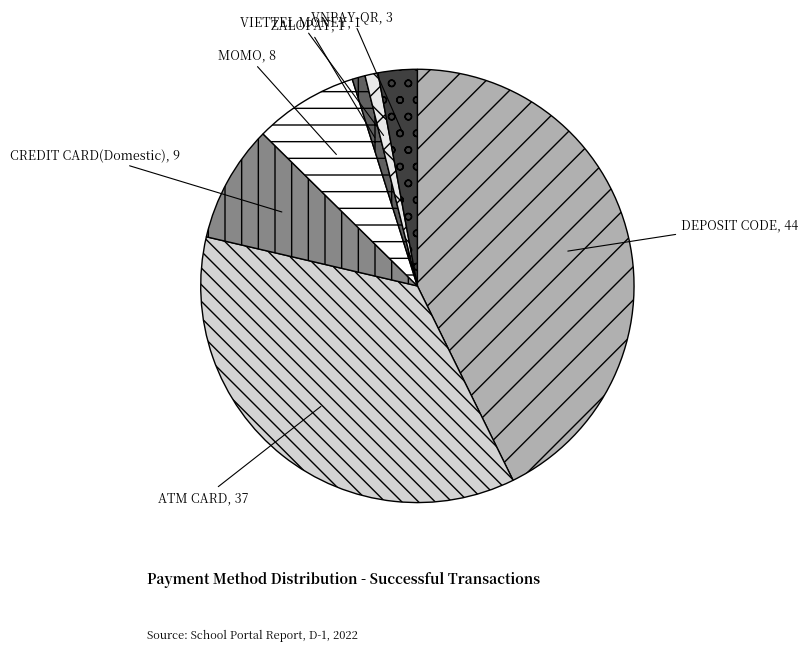

Does any single category account for the majority?

No